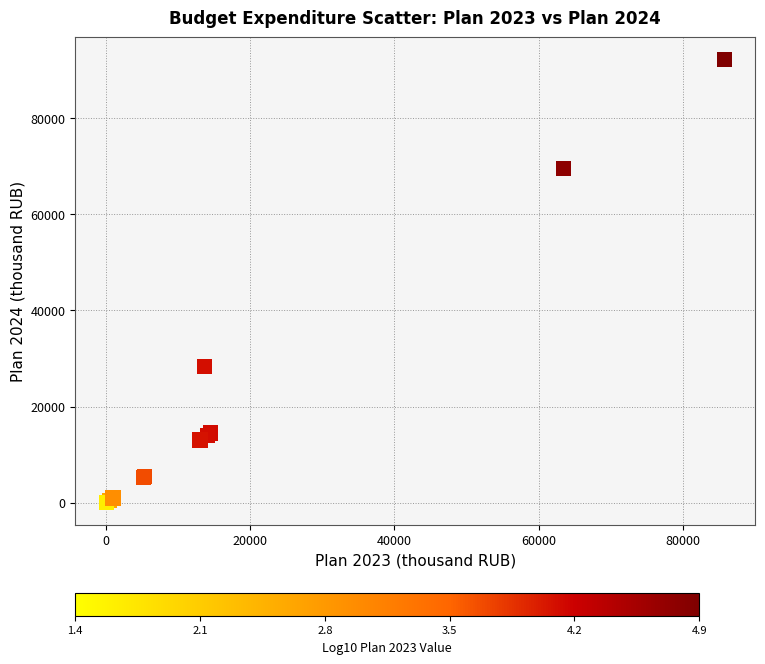

What Y value in the scatter plot is closest to 46122?

28368.5